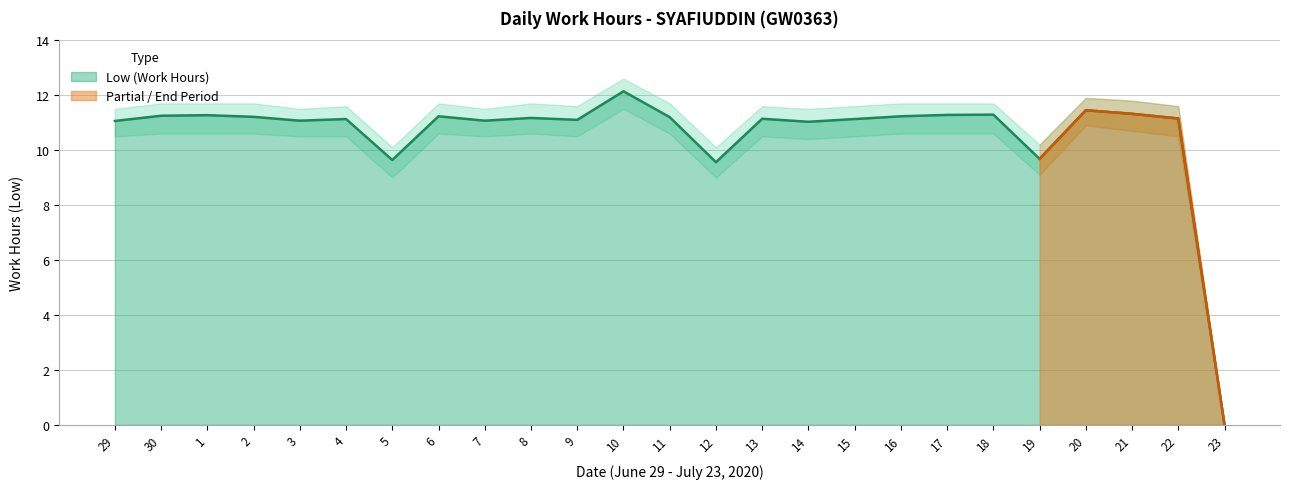

How many values in the Low (Work Hours) series are below 11?

4